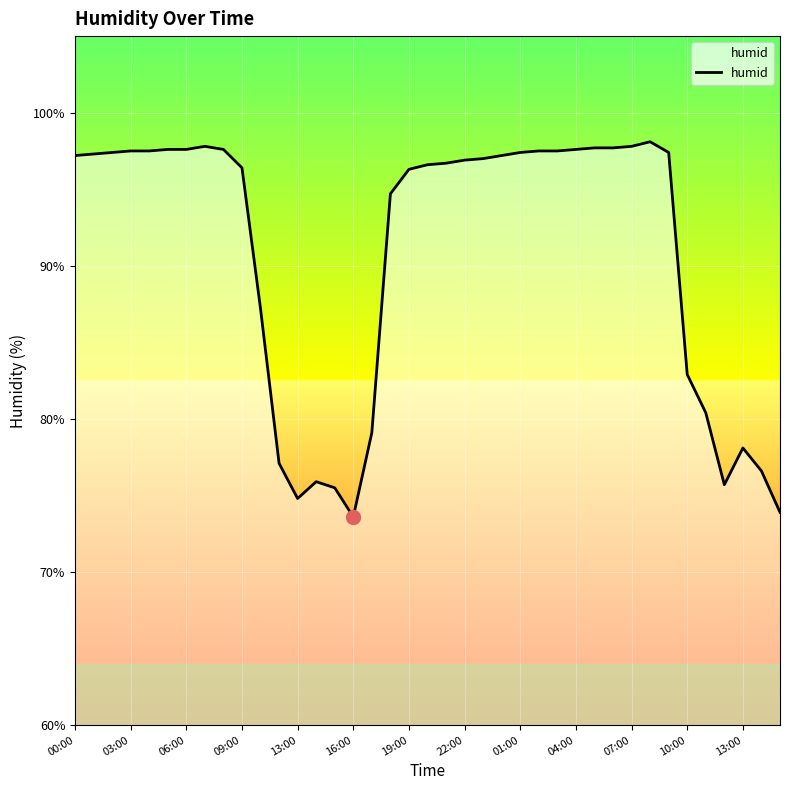

How many lines are shown in the chart?

1